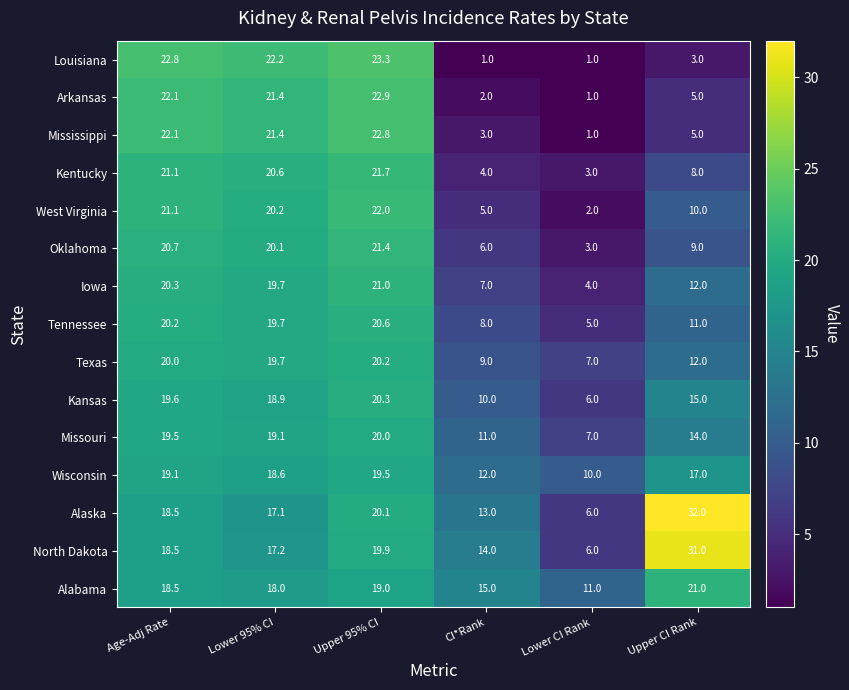

The Iowa series shows 21.0 at Upper 95% CI. True or false?

True